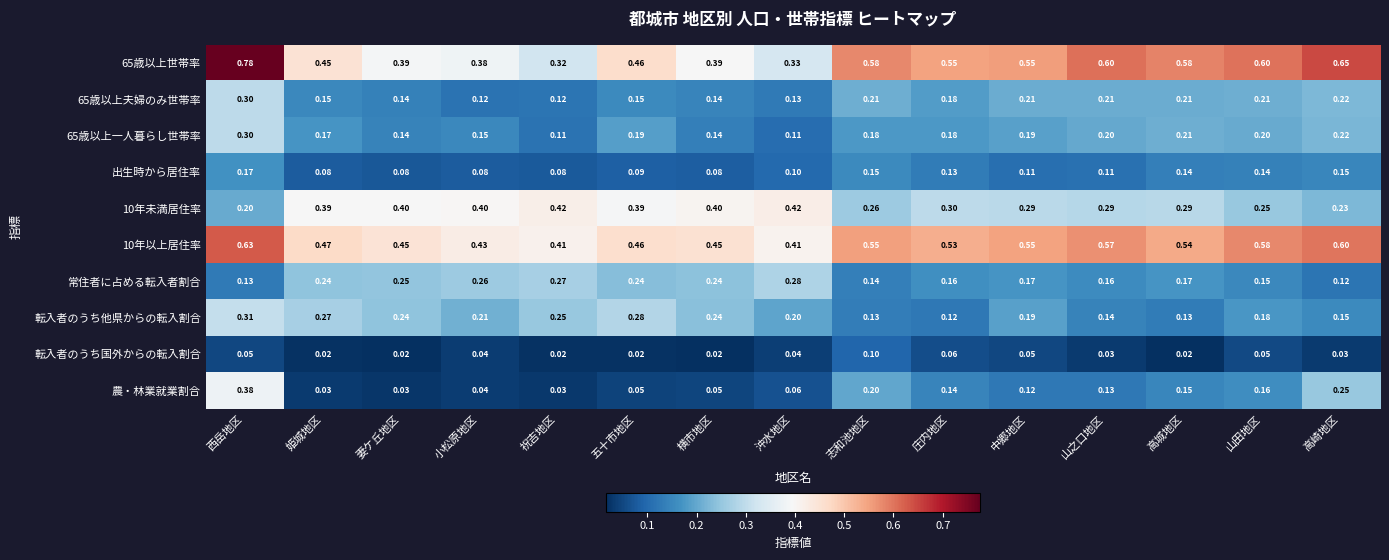

At which category does the chart reach its peak across all series?

西岳地区